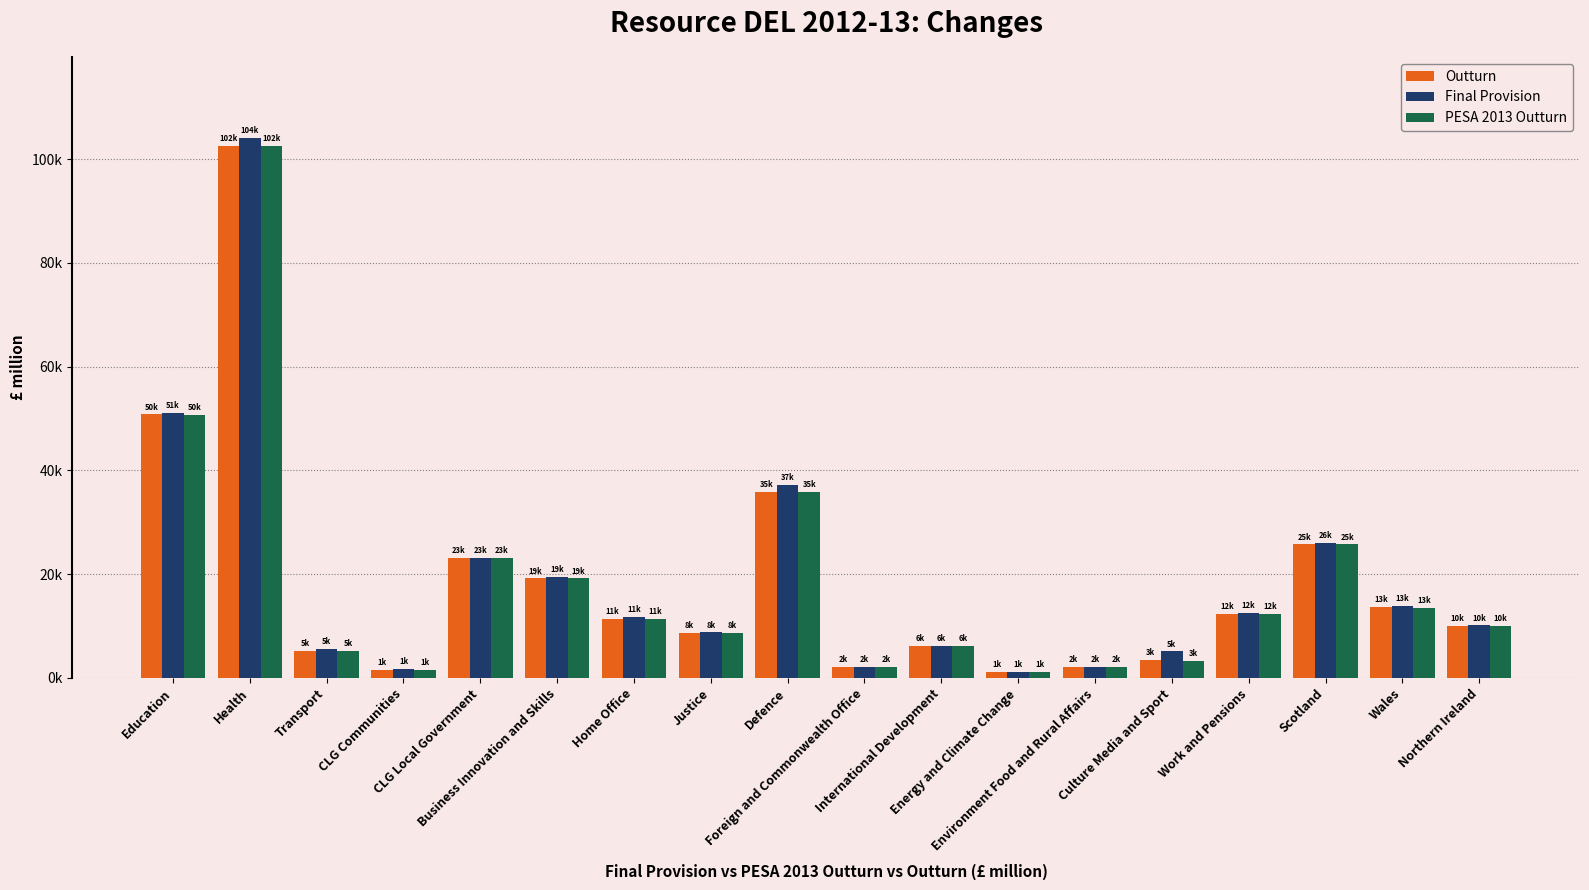

Reading left to right, what are all the values shown in this chart?

Outturn: Education=50816	Health=102571	Transport=5283	CLG Communities=1496	CLG Local Government=23189	Business Innovation and Skills=19196	Home Office=11442	Justice=8728	Defence=35874	Foreign and Commonwealth Office=2152	International Development=6129	Energy and Climate Change=1132	Environment Food and Rural Affairs=2053	Culture Media and Sport=3531	Work and Pensions=12315	Scotland=25751	Wales=13654	Northern Ireland=10041
Final Provision: Education=51124	Health=104098	Transport=5663	CLG Communities=1665	CLG Local Government=23208	Business Innovation and Skills=19550	Home Office=11715	Justice=8765	Defence=37157	Foreign and Commonwealth Office=2163	International Development=6201	Energy and Climate Change=1195	Environment Food and Rural Affairs=2067	Culture Media and Sport=5106	Work and Pensions=12472	Scotland=26011	Wales=13841	Northern Ireland=10141
PESA 2013 Outturn: Education=50746	Health=102514	Transport=5283	CLG Communities=1496	CLG Local Government=23189	Business Innovation and Skills=19196	Home Office=11442	Justice=8728	Defence=35874	Foreign and Commonwealth Office=2152	International Development=6129	Energy and Climate Change=1132	Environment Food and Rural Affairs=2053	Culture Media and Sport=3286	Work and Pensions=12309	Scotland=25750	Wales=13444	Northern Ireland=10031